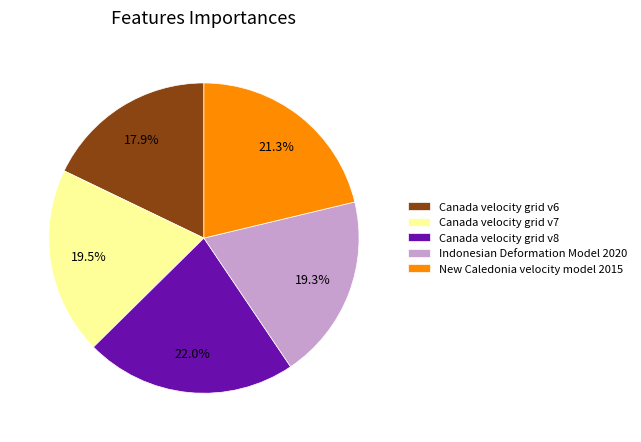

To the nearest percent, what portion does Canada velocity grid v6 represent?

18%